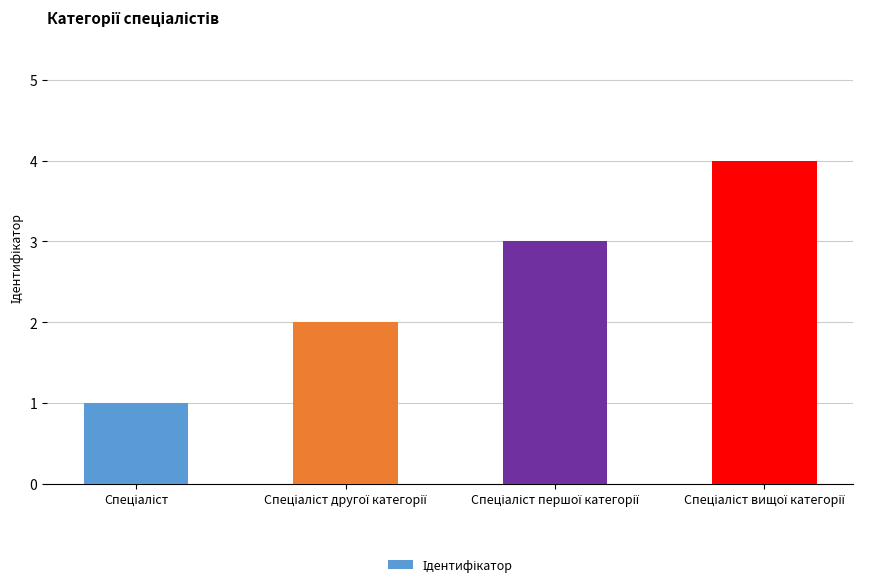

What is the sum of all values?

10